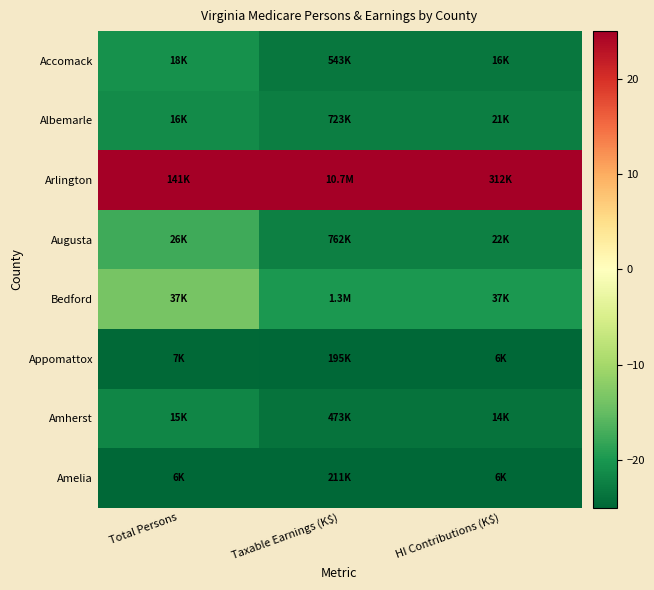

Which label corresponds to the smallest value in the chart?

Taxable Earnings (K$)